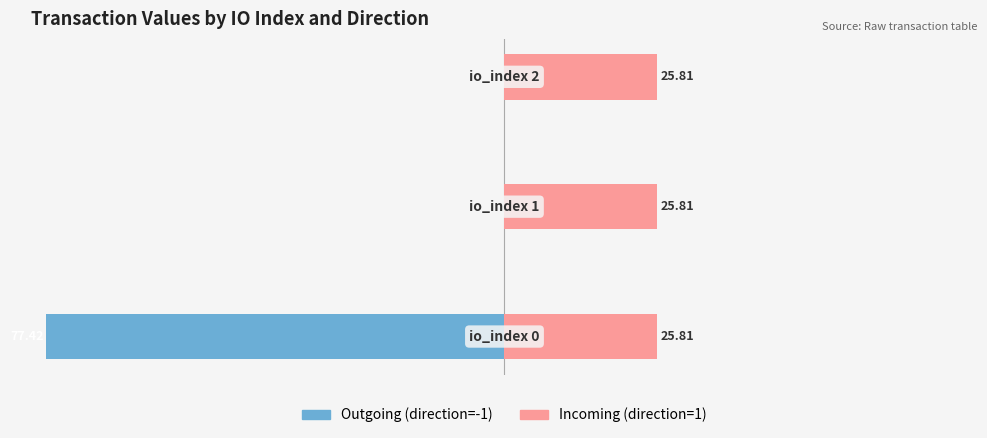

What is the average value of the Outgoing (direction=-1) series?

-25.8